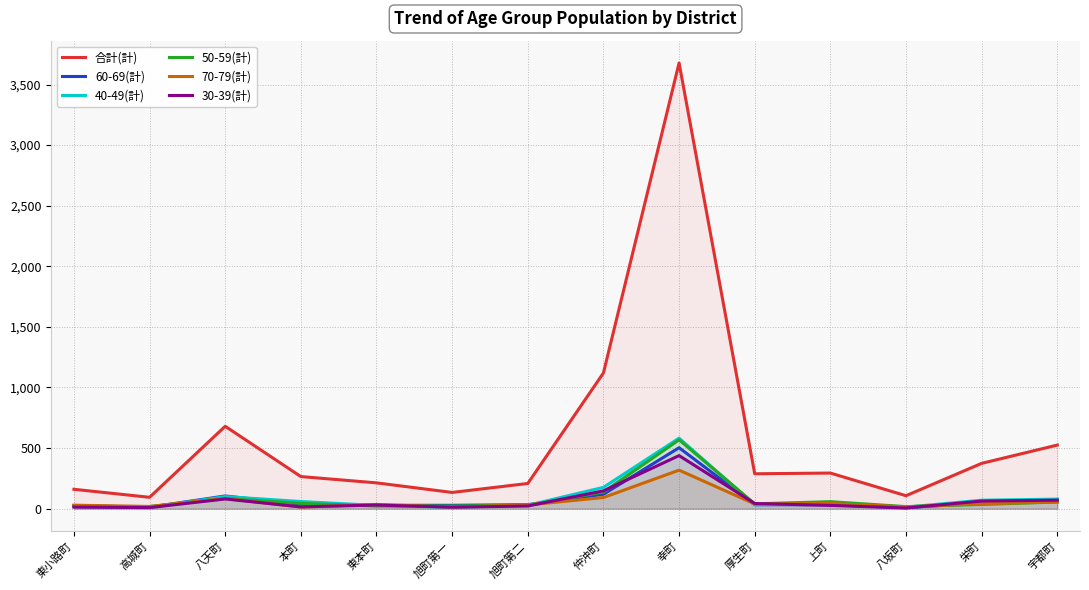

True or false: 30-39(計) and 60-69(計) cross at least once.

True